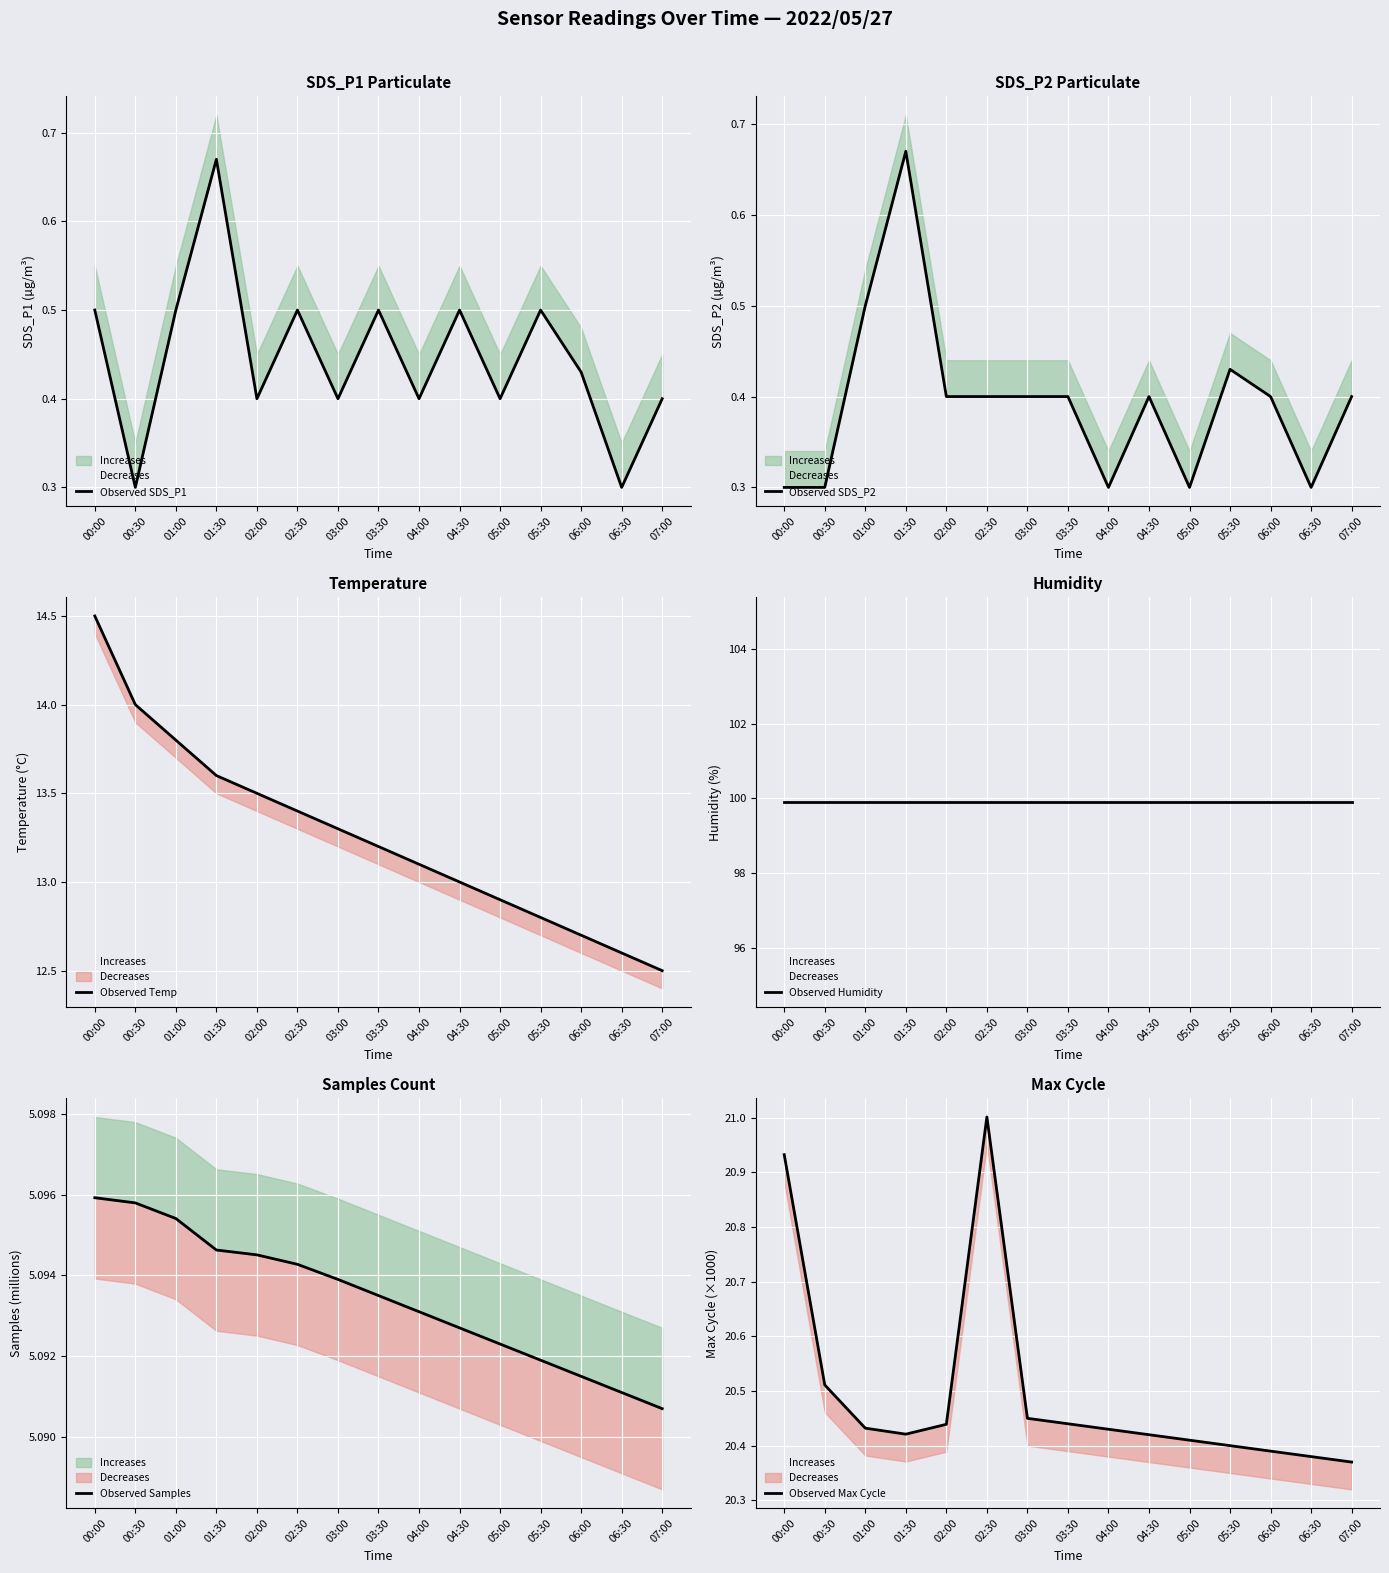

Is the value of Observed Temp at 02:00 greater than the value of Observed Samples at 05:00?

Yes